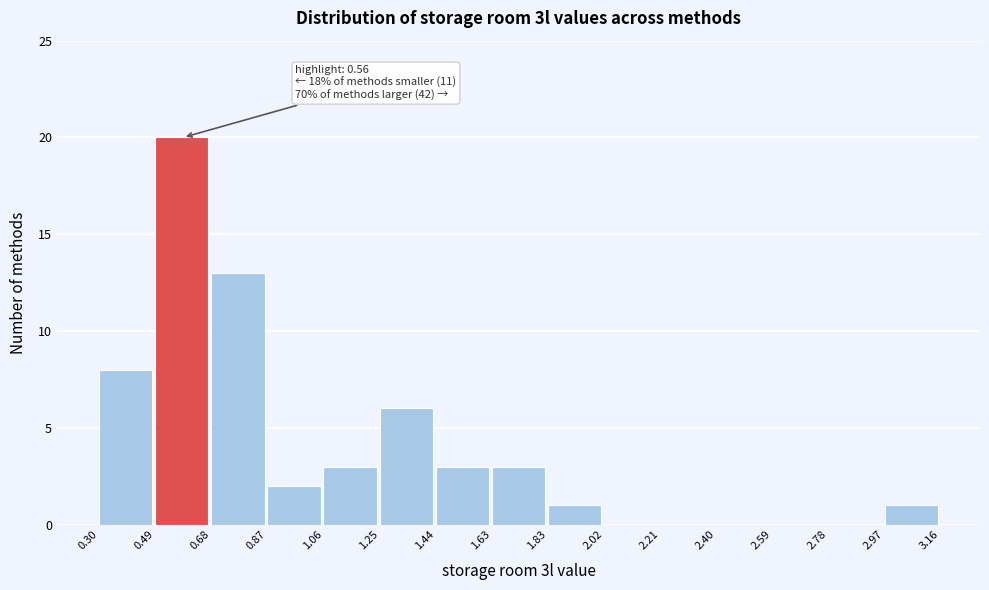

Which range on the x-axis has the tallest bar?

0.49 to 0.68